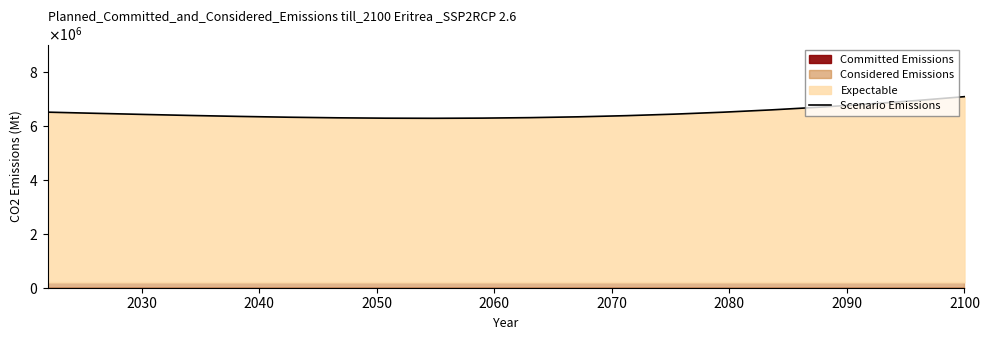

What is the difference between the maximum and second lowest values?

796525.9